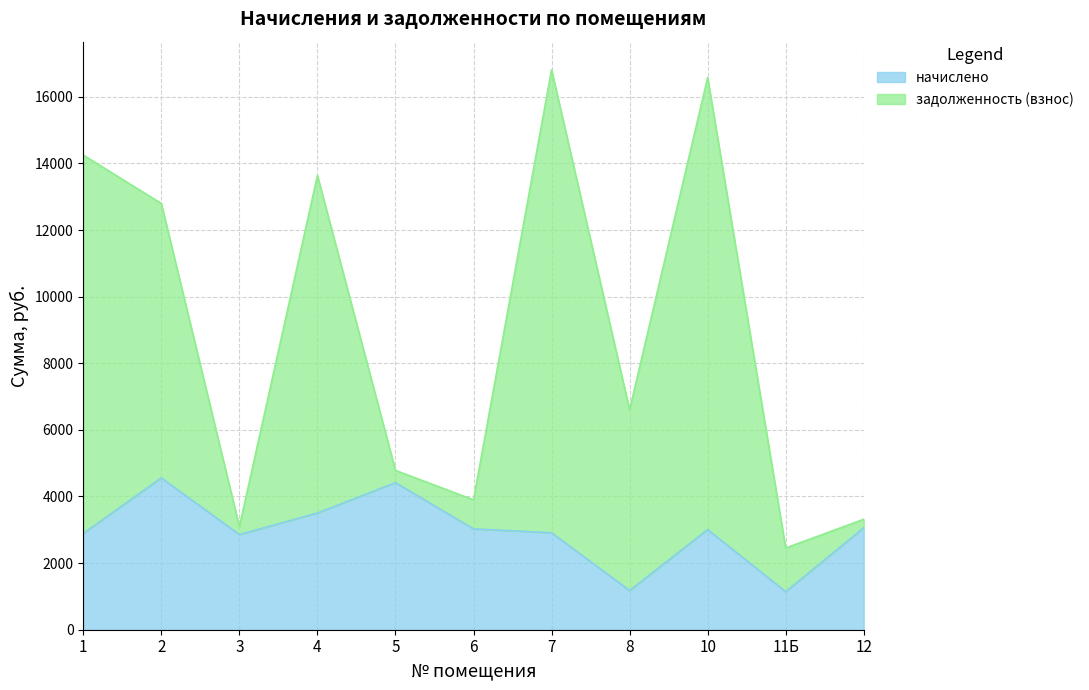

Rank the series at 1 from highest to lowest value.

задолженность (взнос), начислено